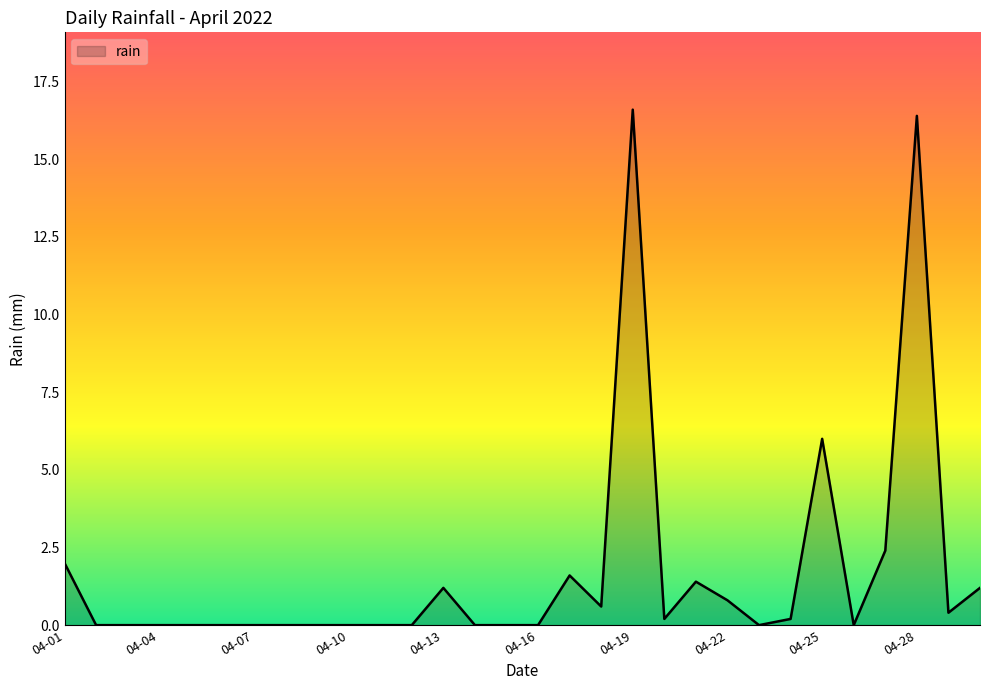

What is the difference between the maximum and minimum values?

16.6